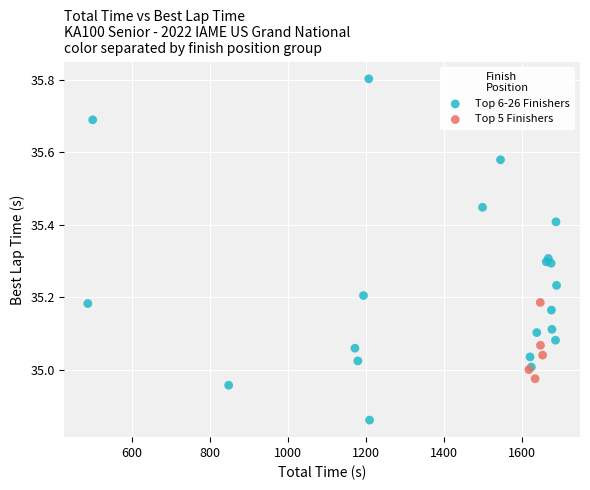

Which series reaches the minimum Y coordinate?

Top 6-26 Finishers